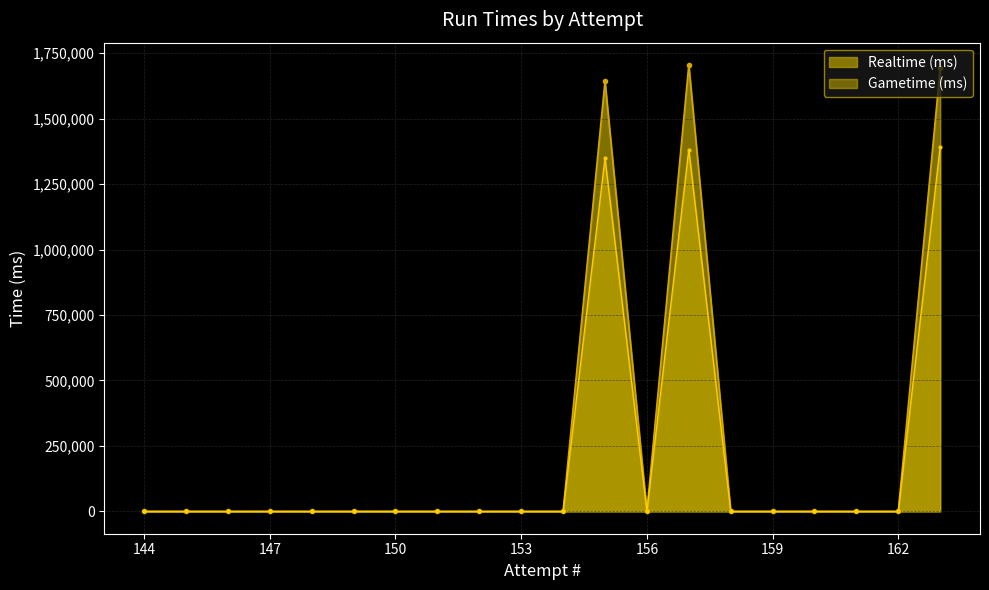

List the series in order of their peak value, lowest first.

Gametime (ms), Realtime (ms)